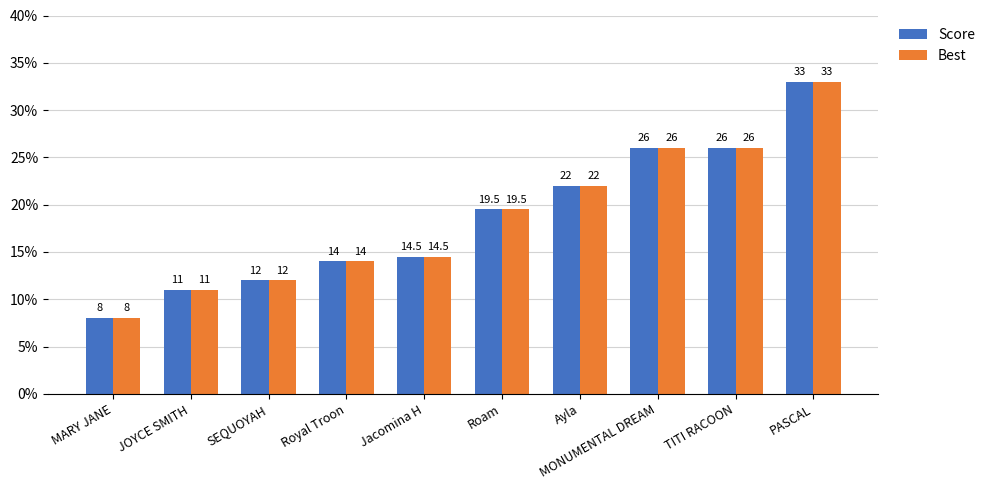

Is it true that Best equals 12.2 at TITI RACOON?

False